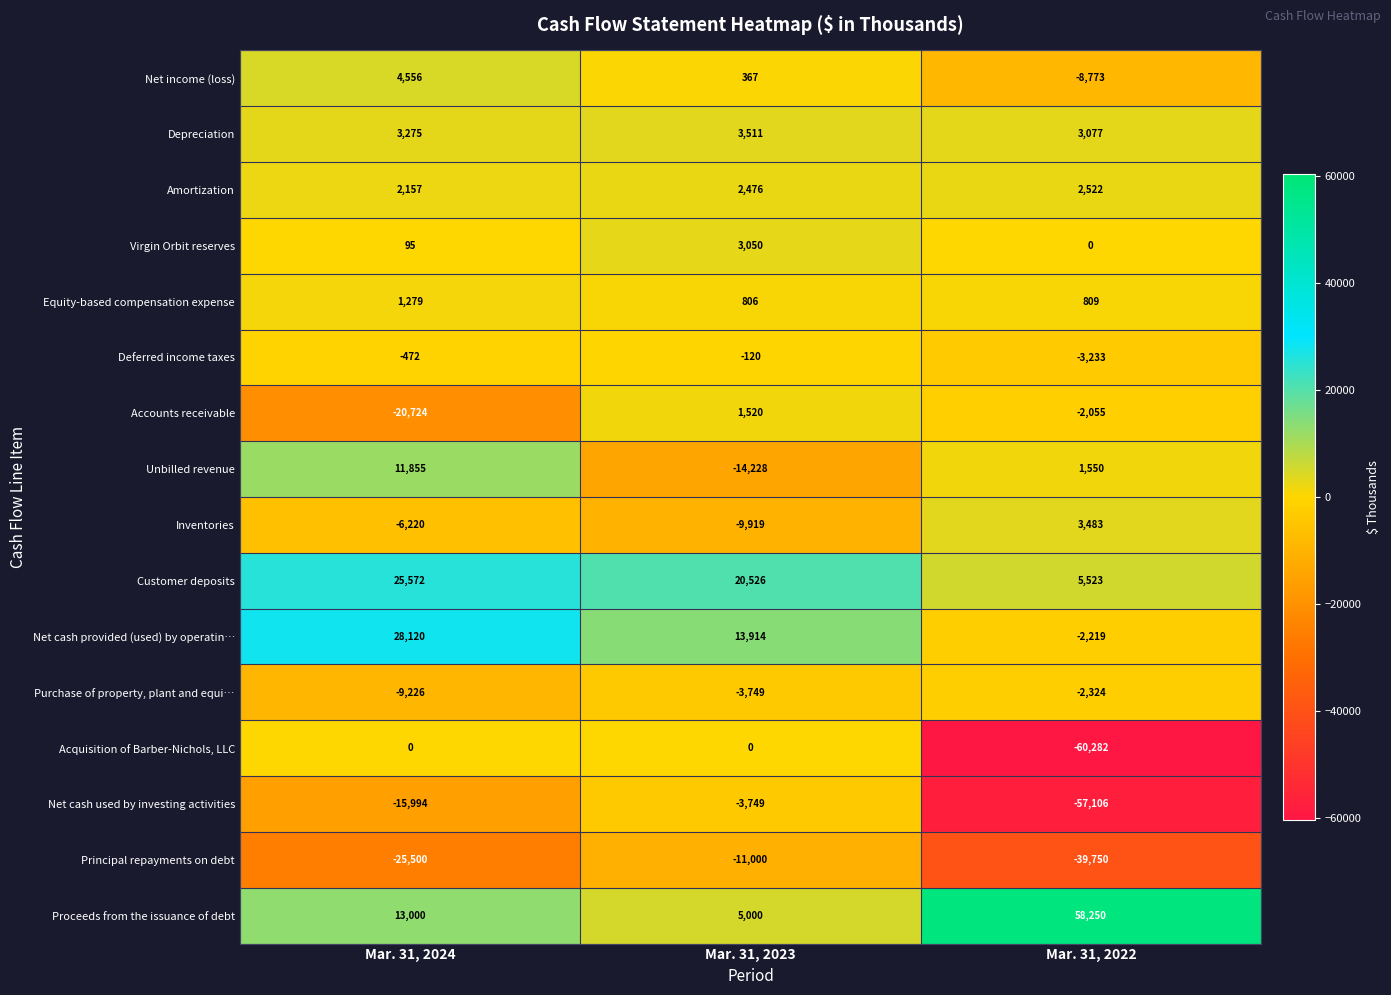

Is it true that Inventories equals -6220 at Mar. 31, 2024?

True